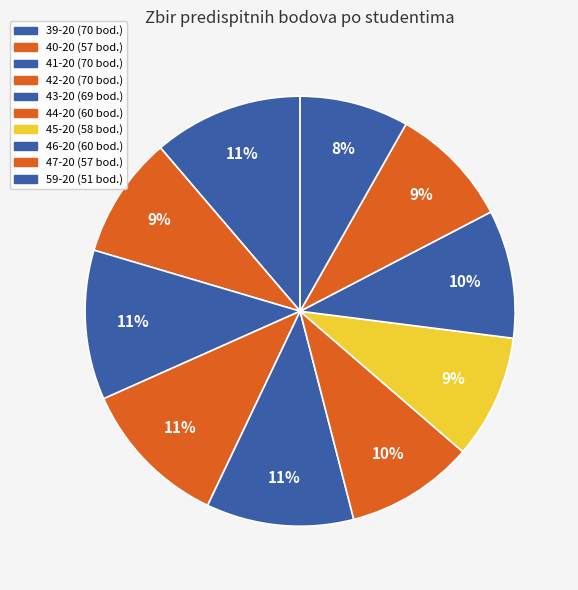

To the nearest percent, what is the difference between the largest and smallest slice percentages?

3%